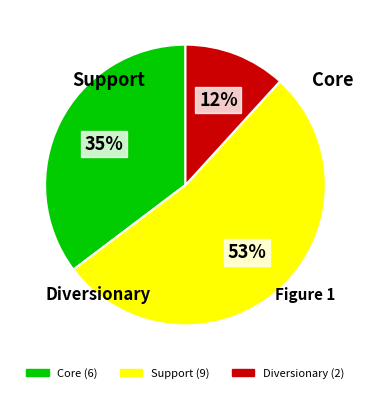

Does any single category account for the majority?

Yes